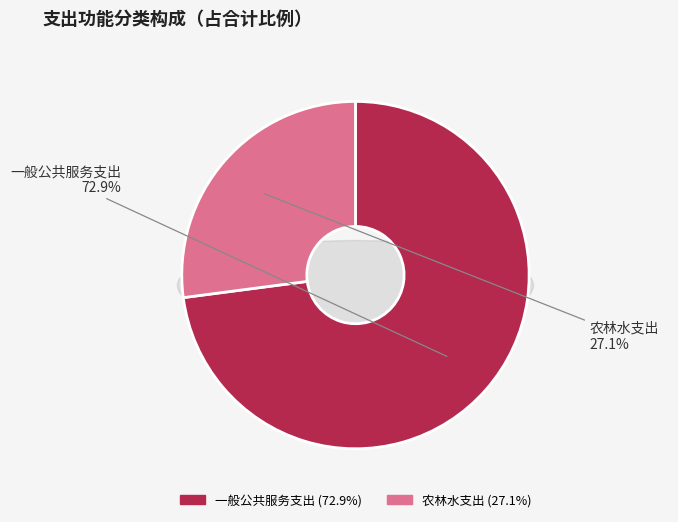

Count the number of slices in the pie.

2